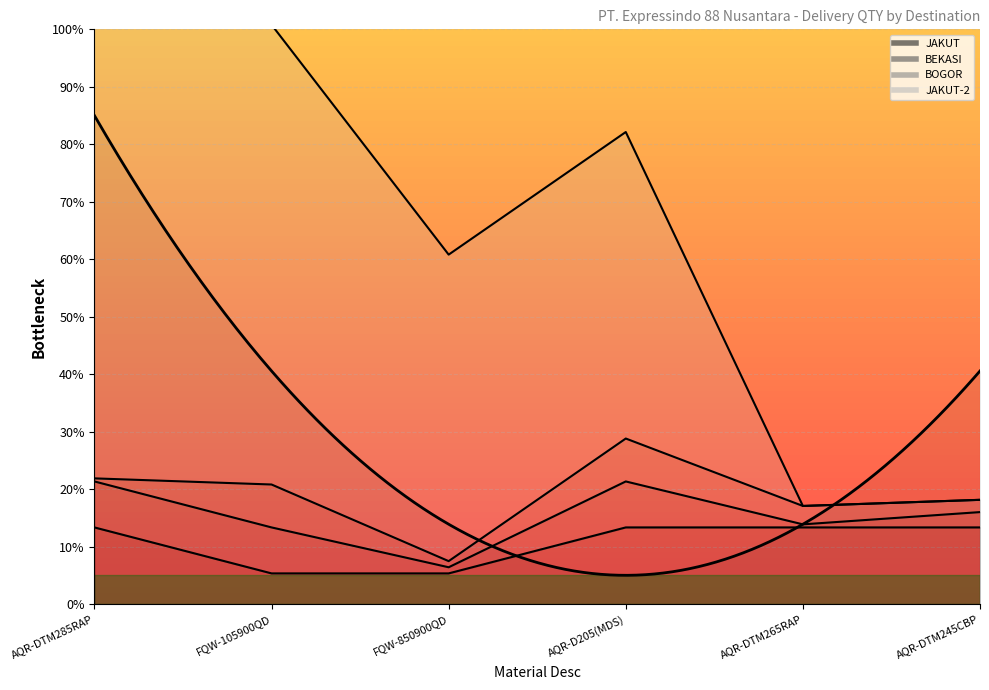

What is the maximum value shown in the chart?

101.9